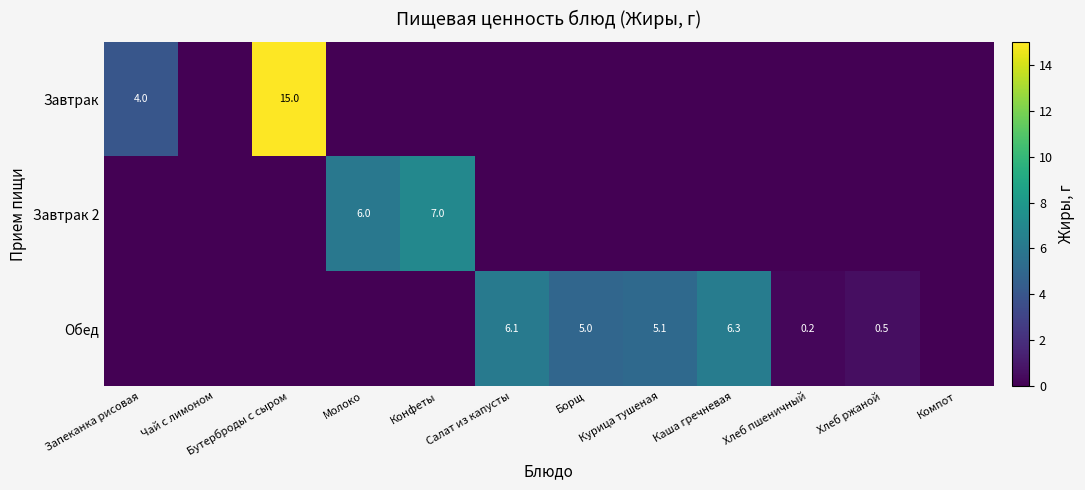

What is the difference between the Завтрак 2 values at Конфеты and Молоко?

1.0